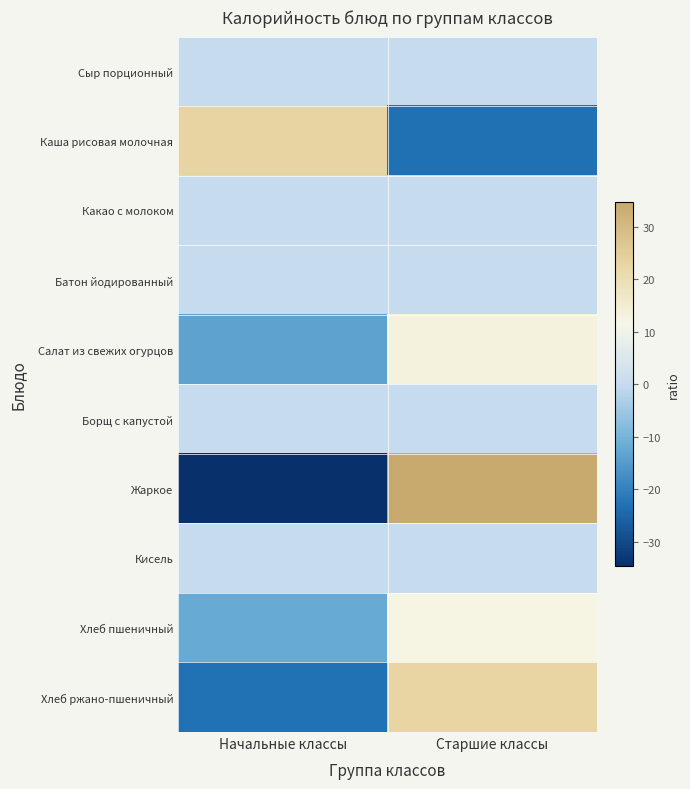

At how many categories does at least one series exceed 29?

1